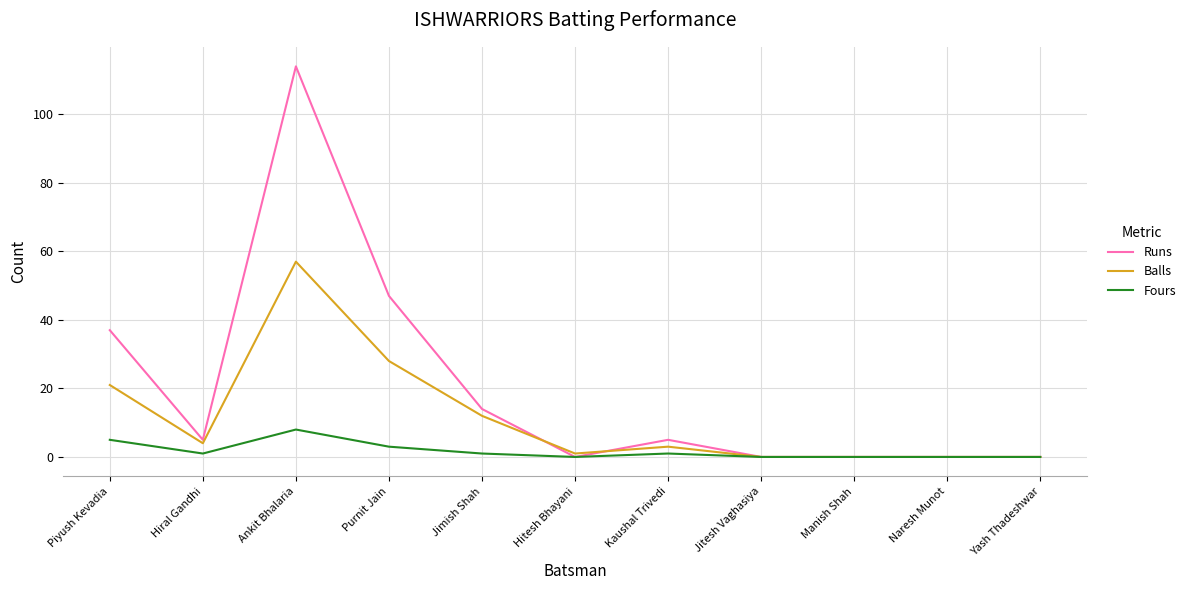

Rank the series at Ankit Bhalaria from lowest to highest value.

Fours, Balls, Runs